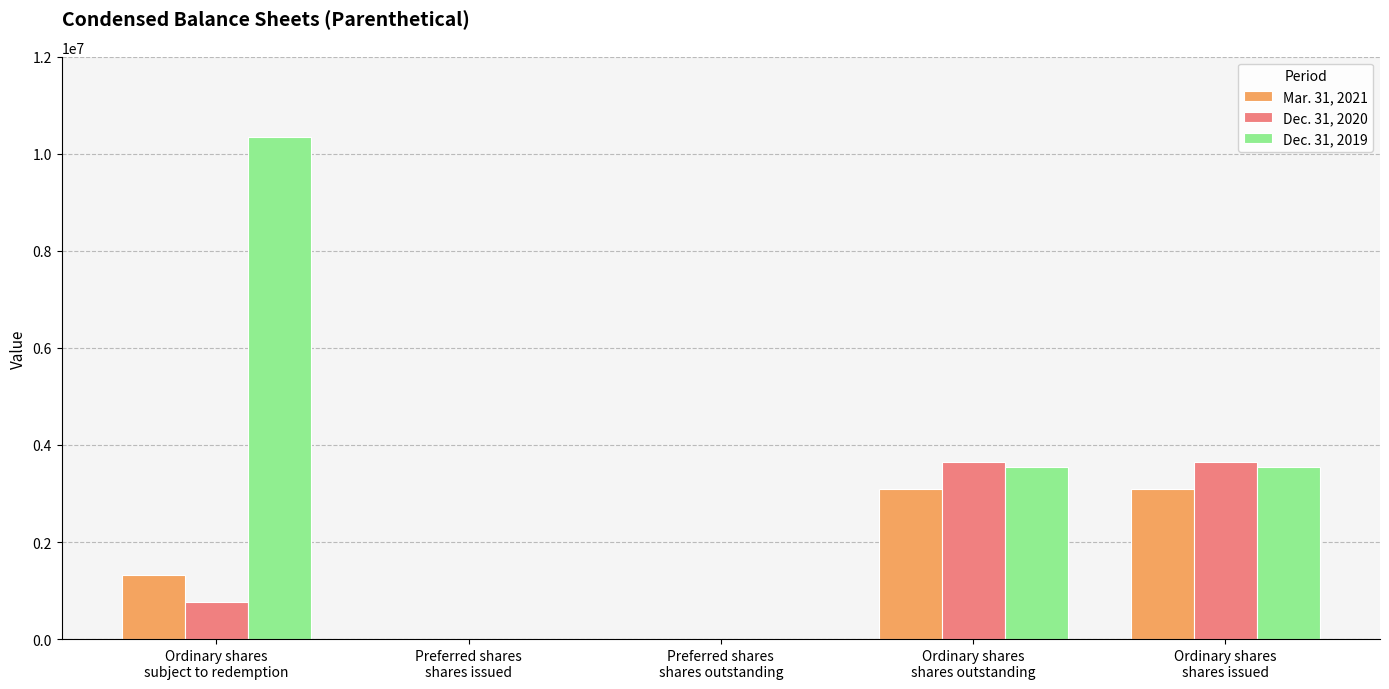

Is it true that Mar. 31, 2021 equals 1014832 at Preferred shares
shares outstanding?

False